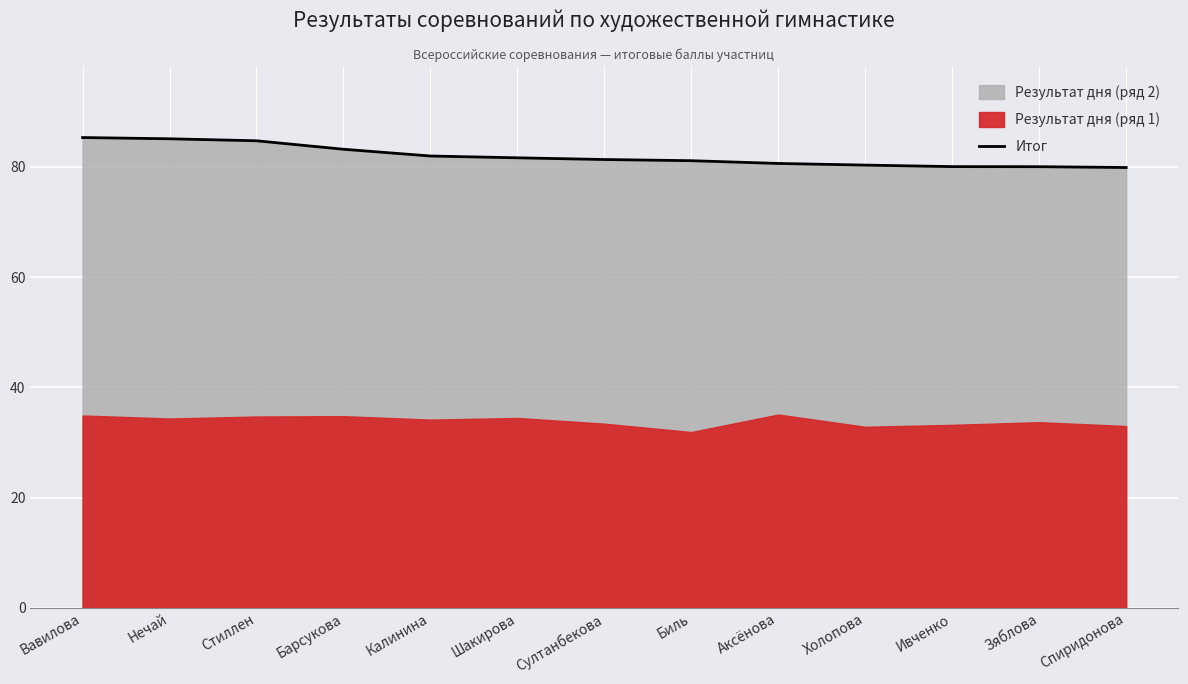

True or false: the data shows 17.4 at Ивченко.

False